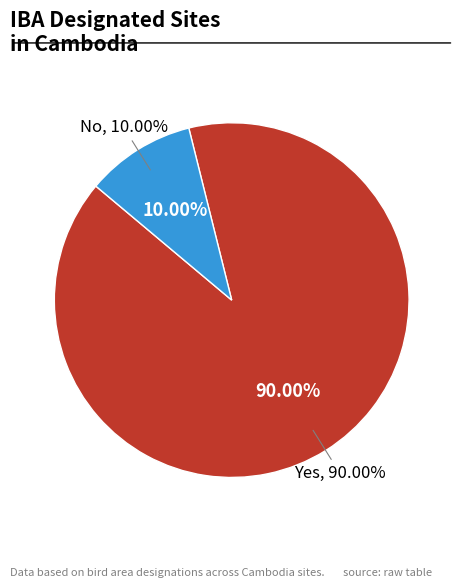

To the nearest percent, what percentage of the pie is No?

10%